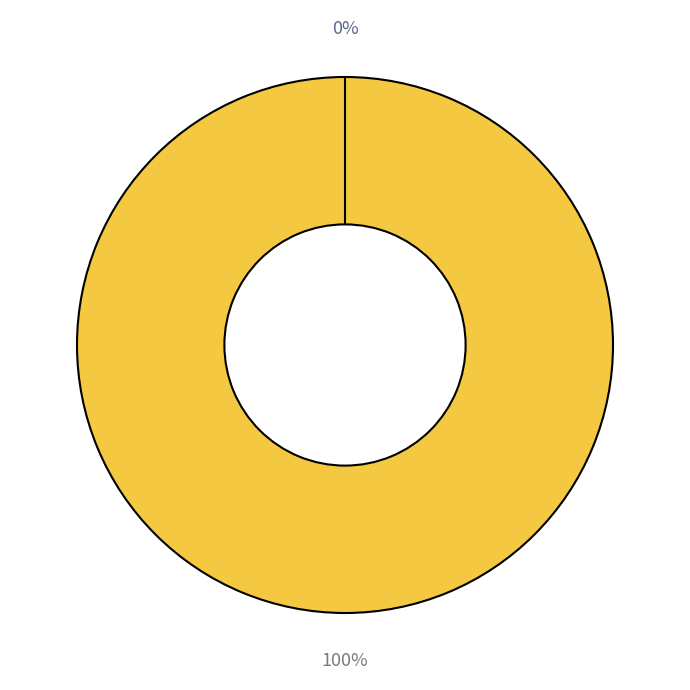

How many slices are in this pie chart?

2